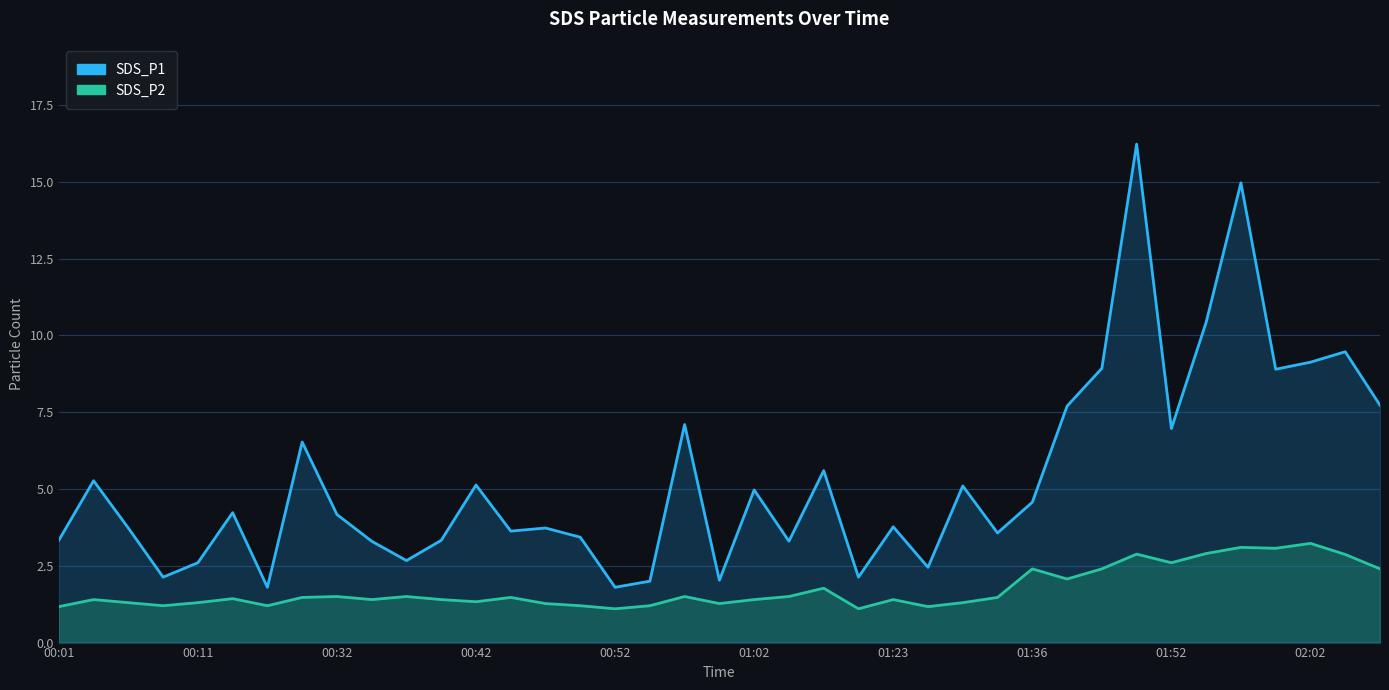

At which category does SDS_P1 reach its first local valley?

00:08